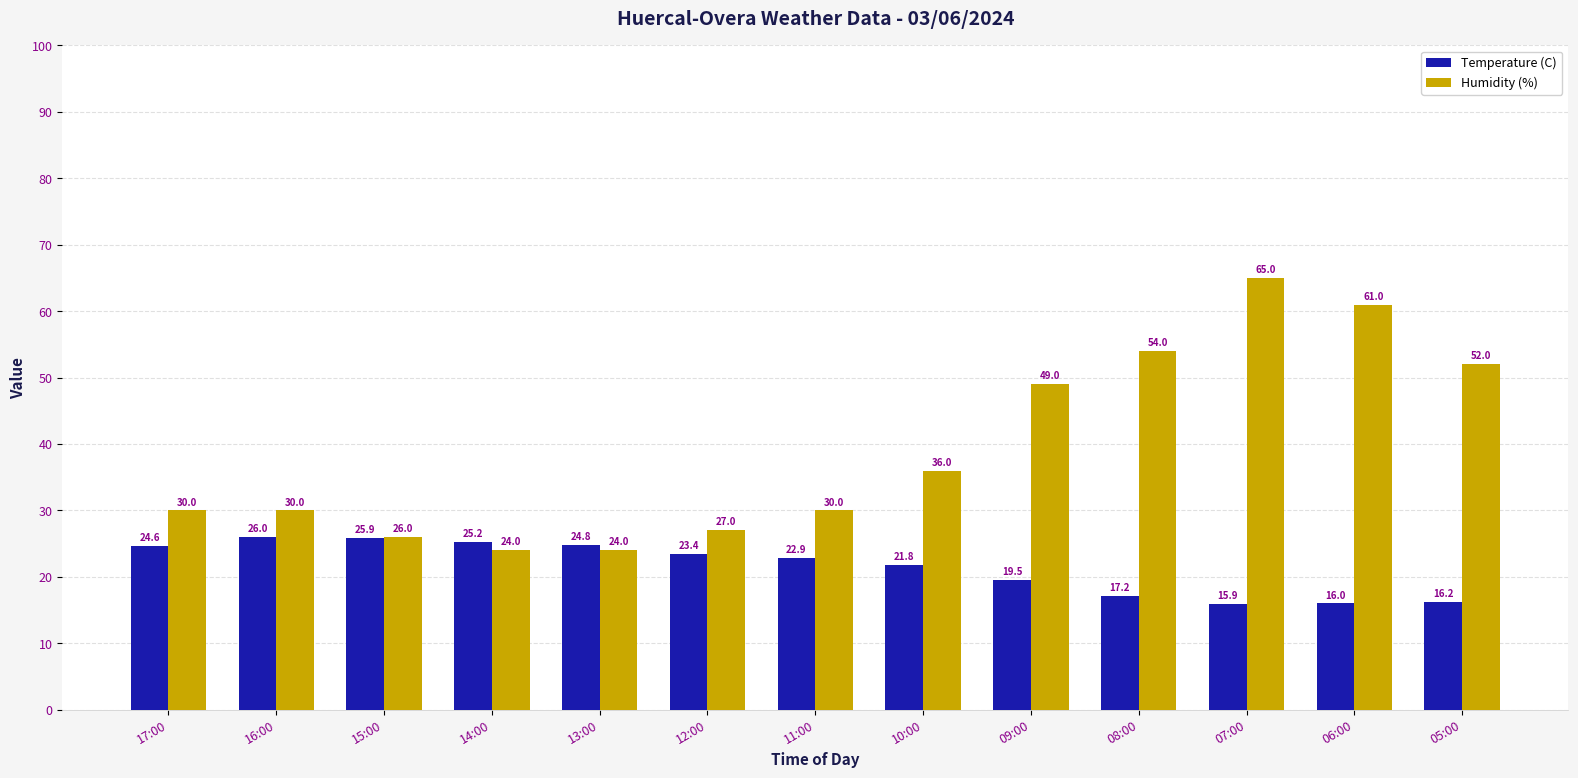

What is the minimum value for Temperature (C)?

15.9